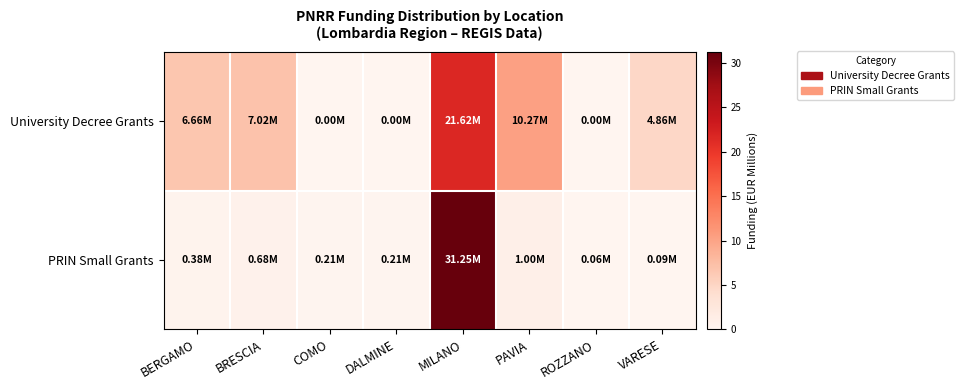

Rank the series at MILANO from highest to lowest value.

PRIN Small Grants, University Decree Grants